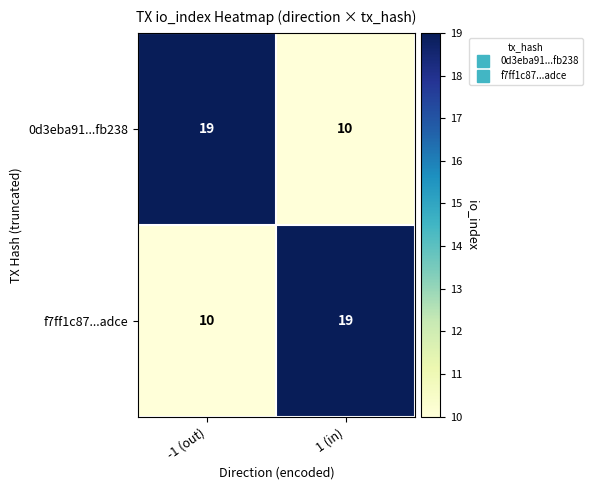

Reading left to right, extract all data points from this chart.

0d3eba91...fb238: -1 (out)=19	1 (in)=10
f7ff1c87...adce: -1 (out)=10	1 (in)=19